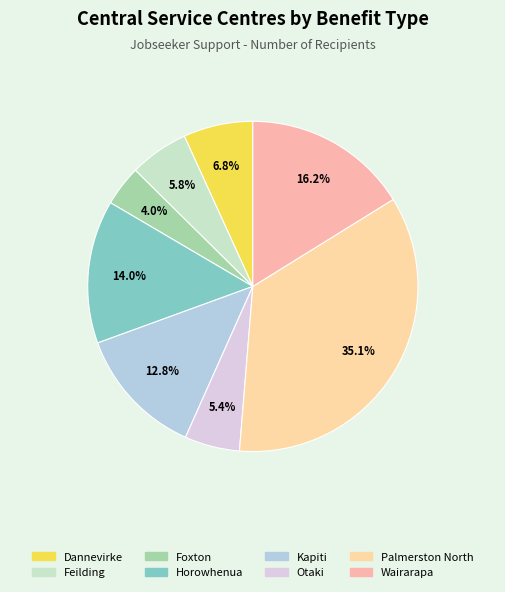

To the nearest percent, what is the average slice percentage?

12%